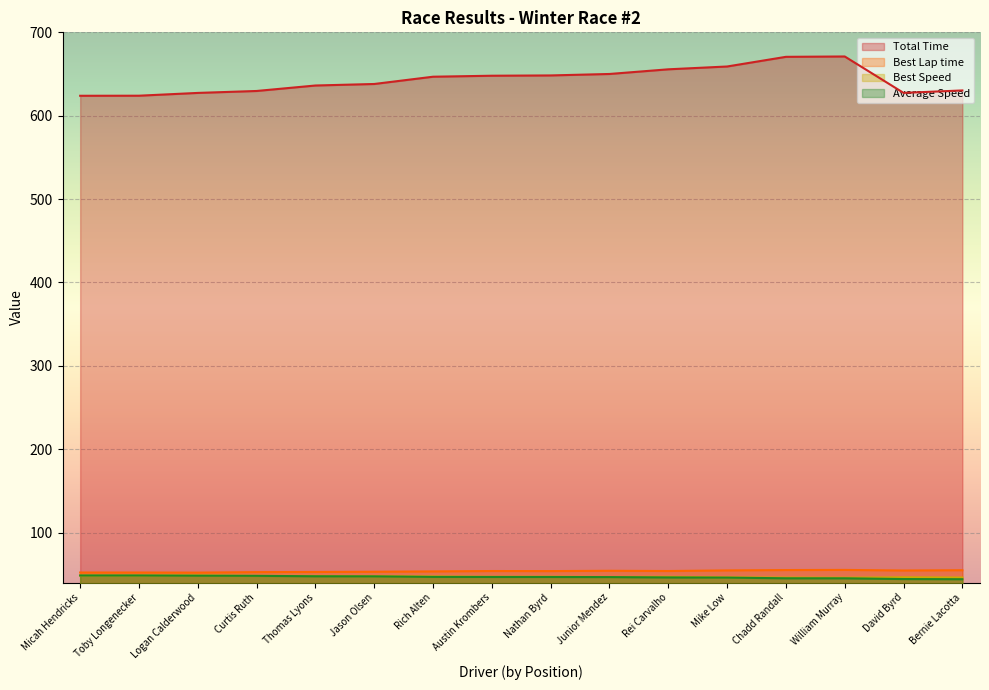

What is the maximum value for Total Time?

671.0